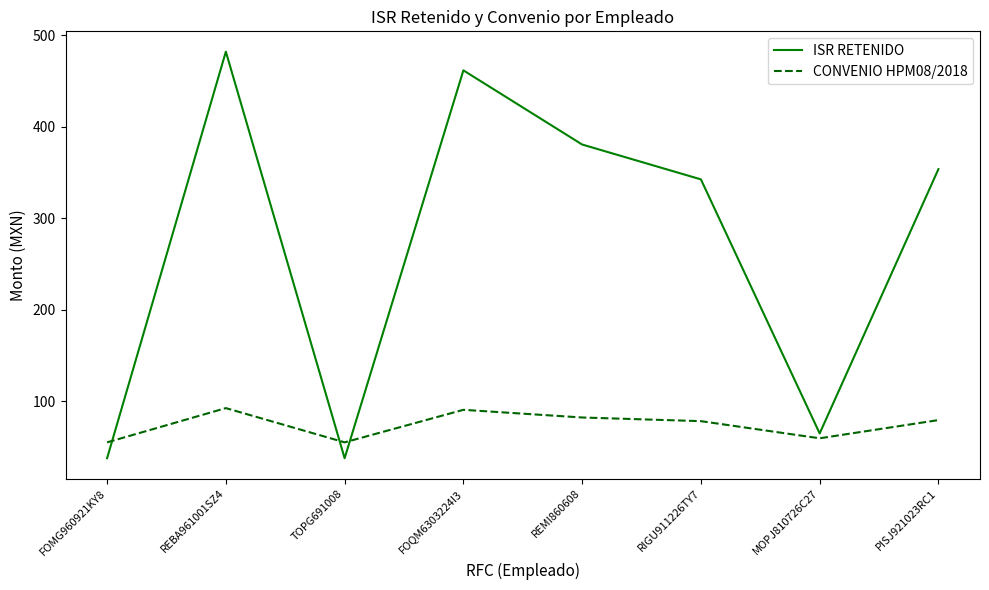

Where is the first local minimum for ISR RETENIDO?

TOPG691008